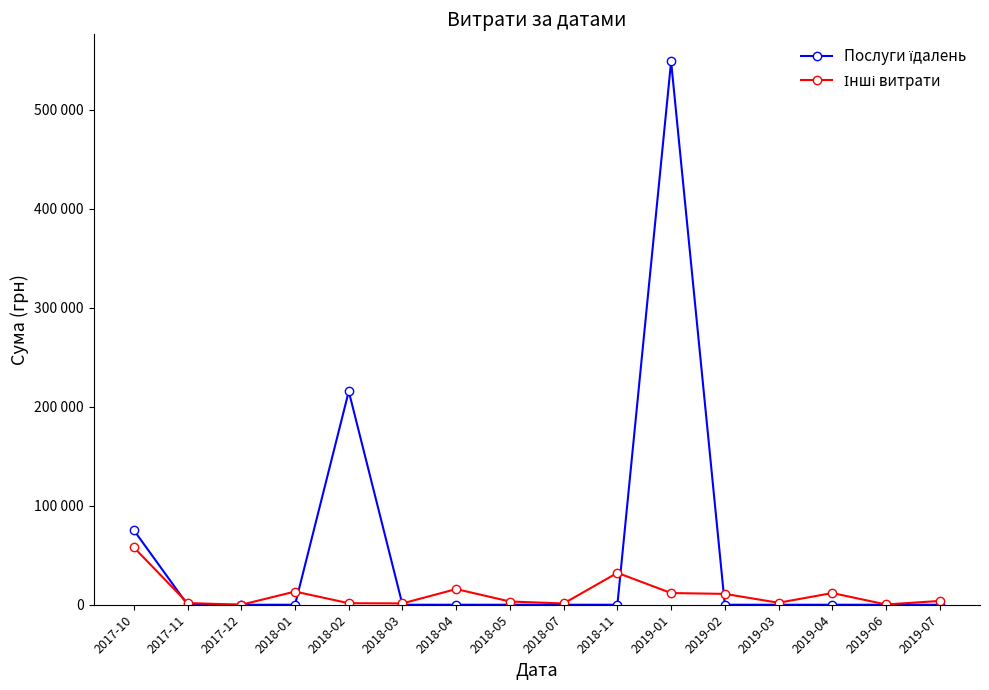

Is this an area chart (filled region under the line)?

No